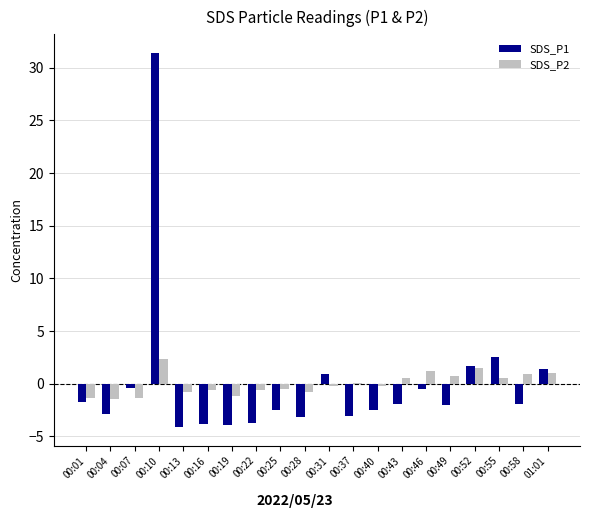

At which category is the sum across all series the highest?

00:10